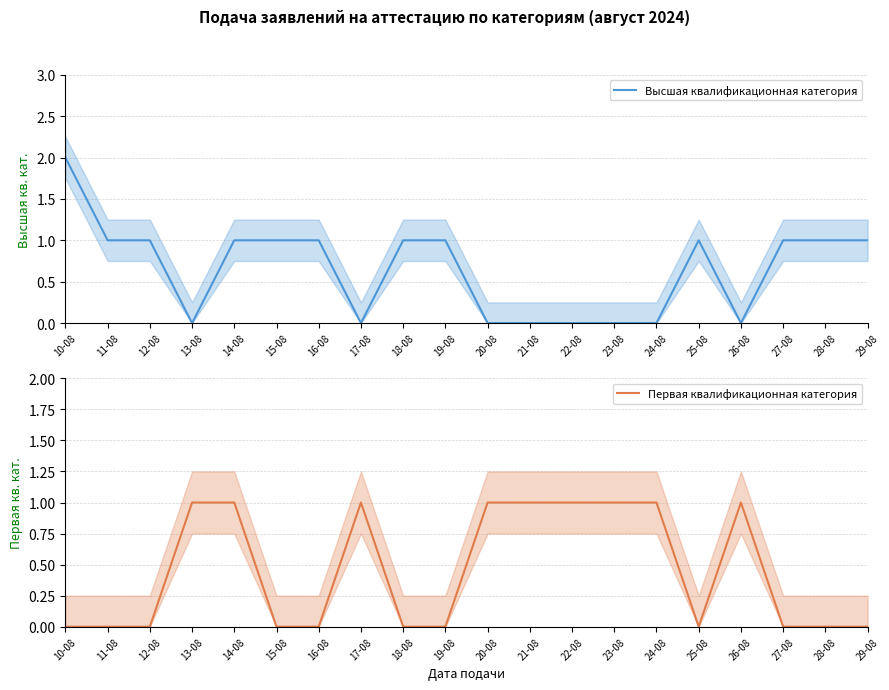

The Высшая квалификационная категория series shows 1 at 21-08. True or false?

False